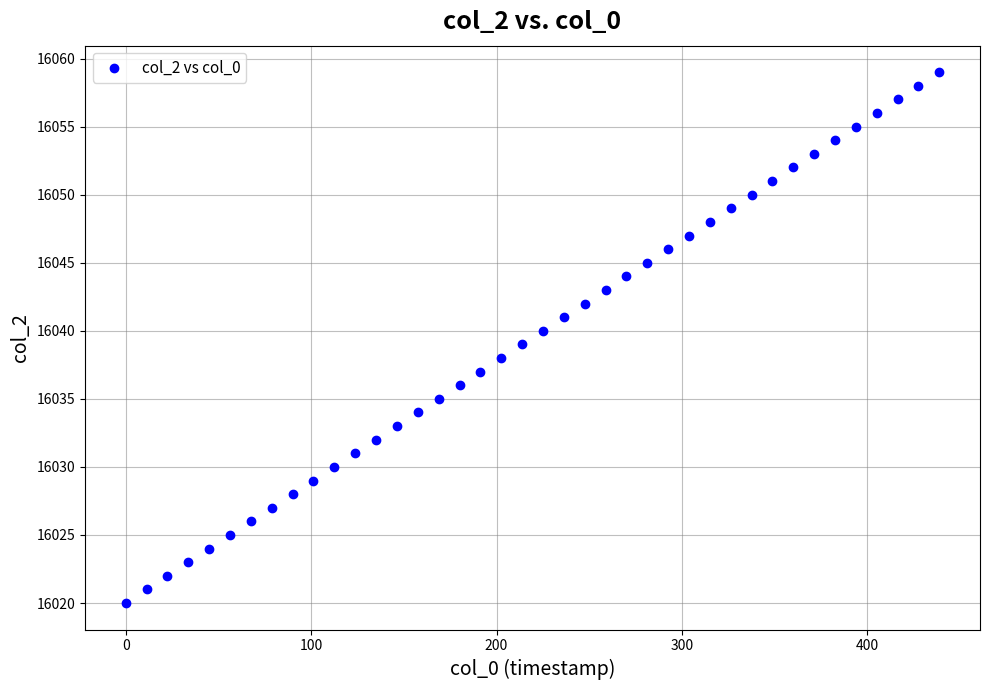

What is the range of Y values (max minus min)?

39